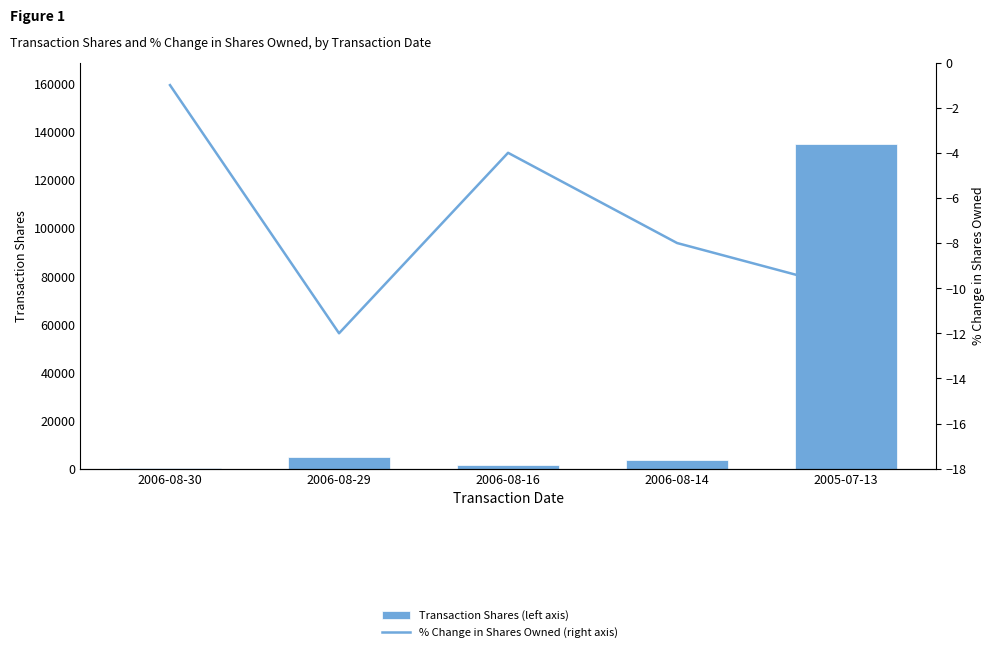

Between 2006-08-16 and 2005-07-13, which series saw the biggest shift?

Transaction Shares (left axis)